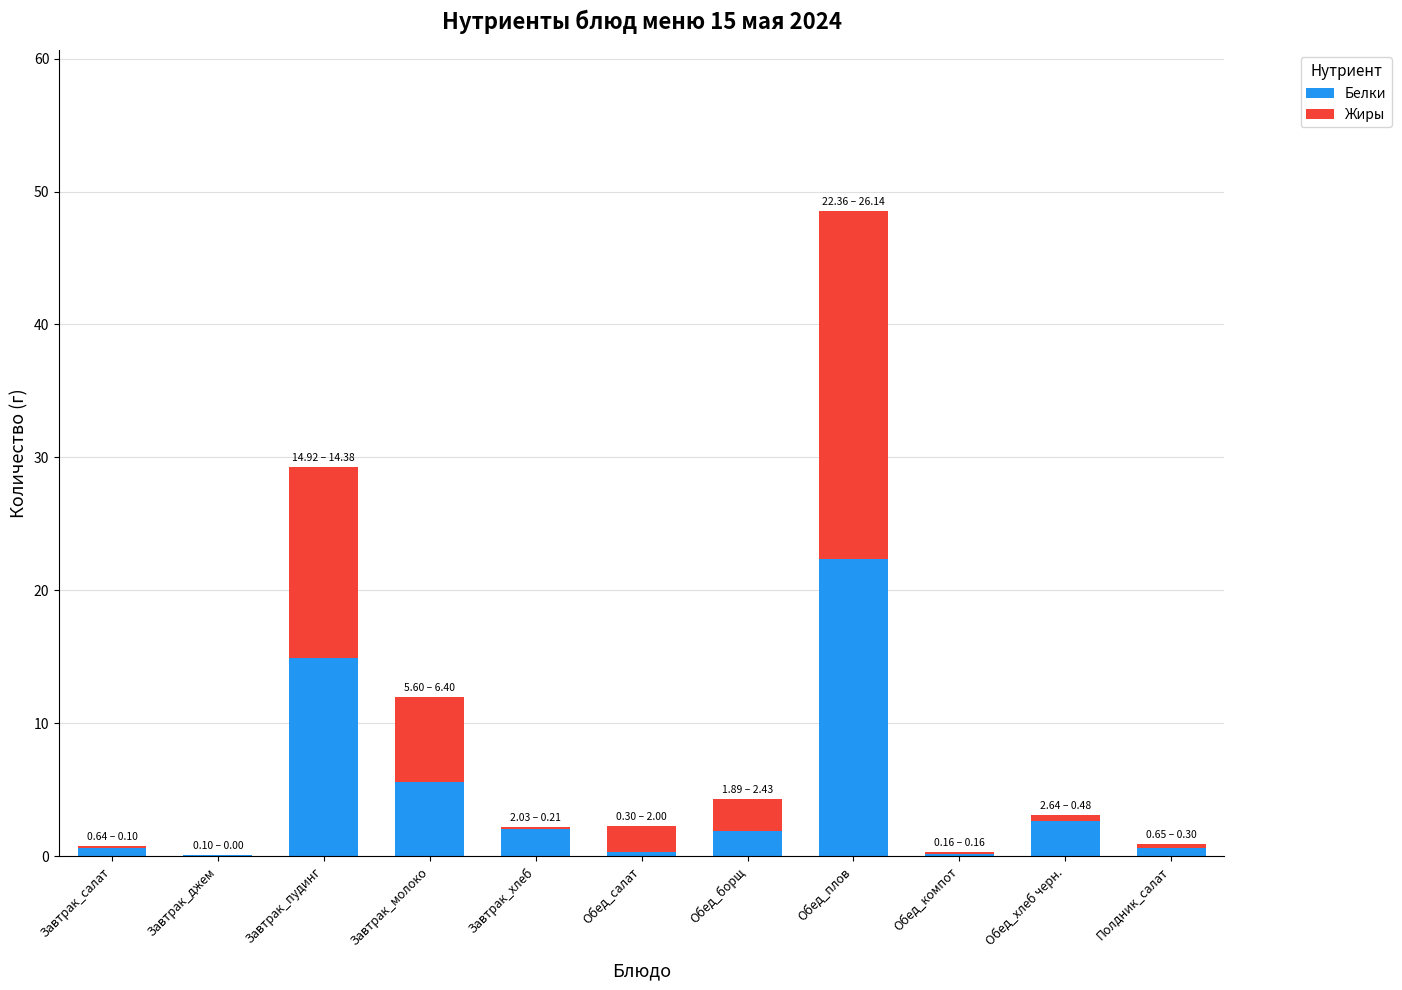

At which label does Белки reach its peak?

Обед_плов